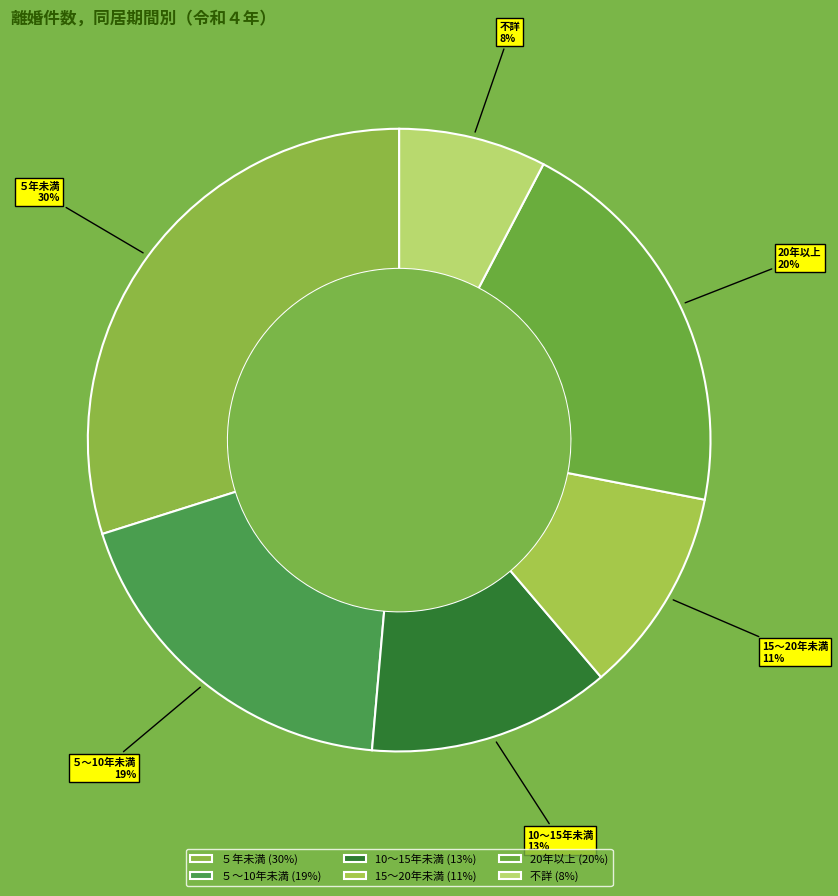

Do 不詳 and 15～20年未満 together represent more than half of the pie?

No